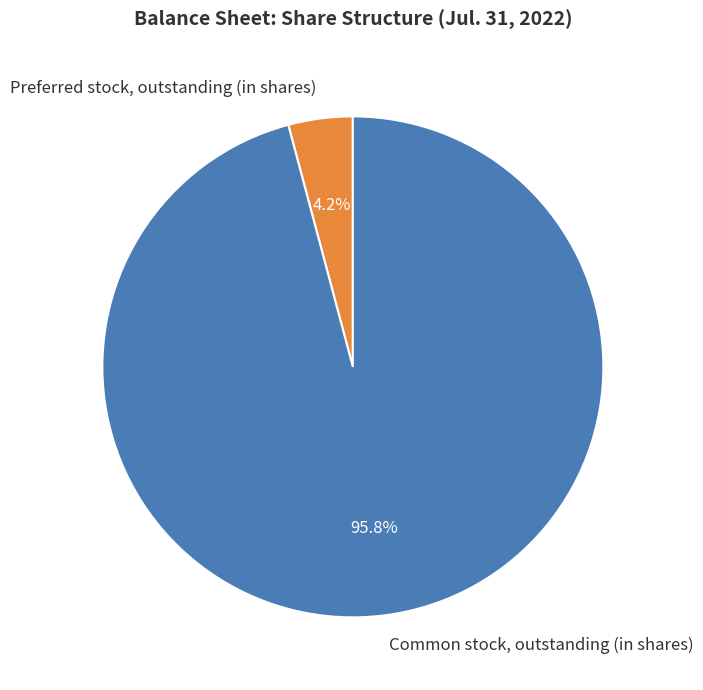

What is the largest slice in the pie chart?

Common stock, outstanding (in shares)